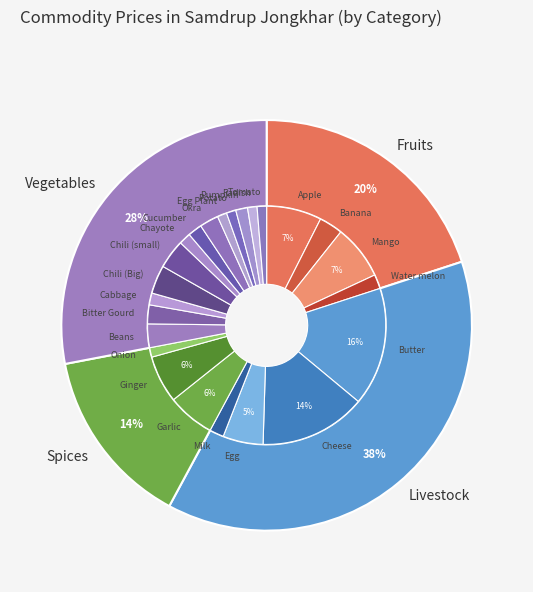

How many segments does this pie chart have?

24